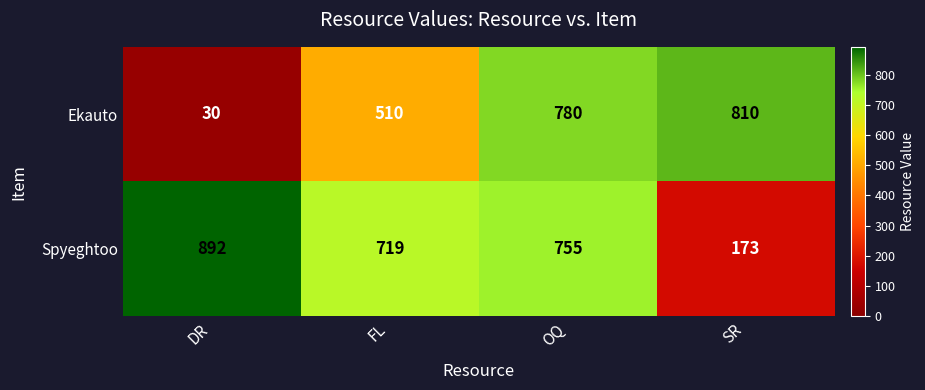

List the series in order of their overall mean, highest first.

Spyeghtoo, Ekauto